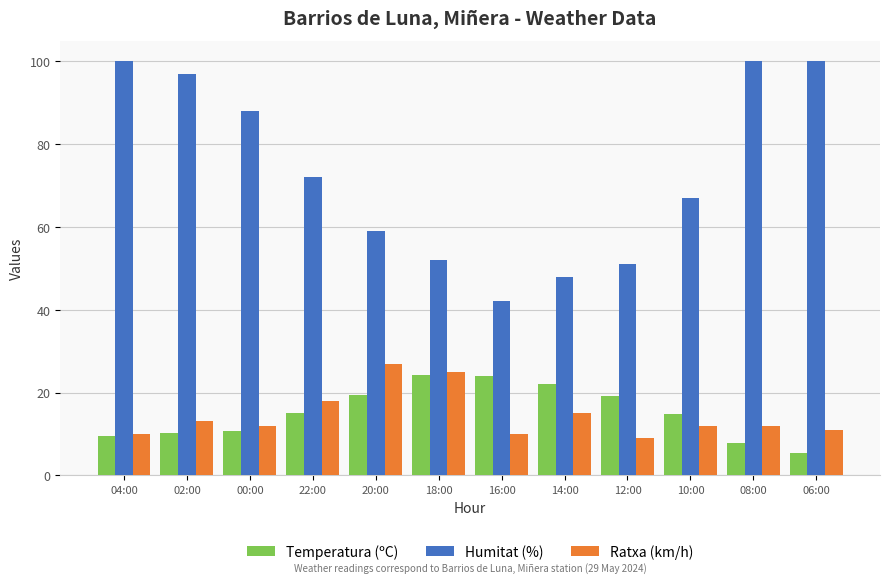

What is the difference between the highest and lowest values at 00:00?

77.2